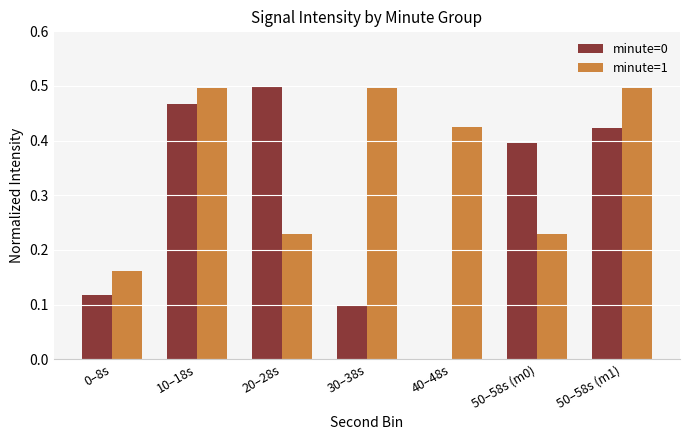

Which category has the highest value in the minute=0 series?

20–28s